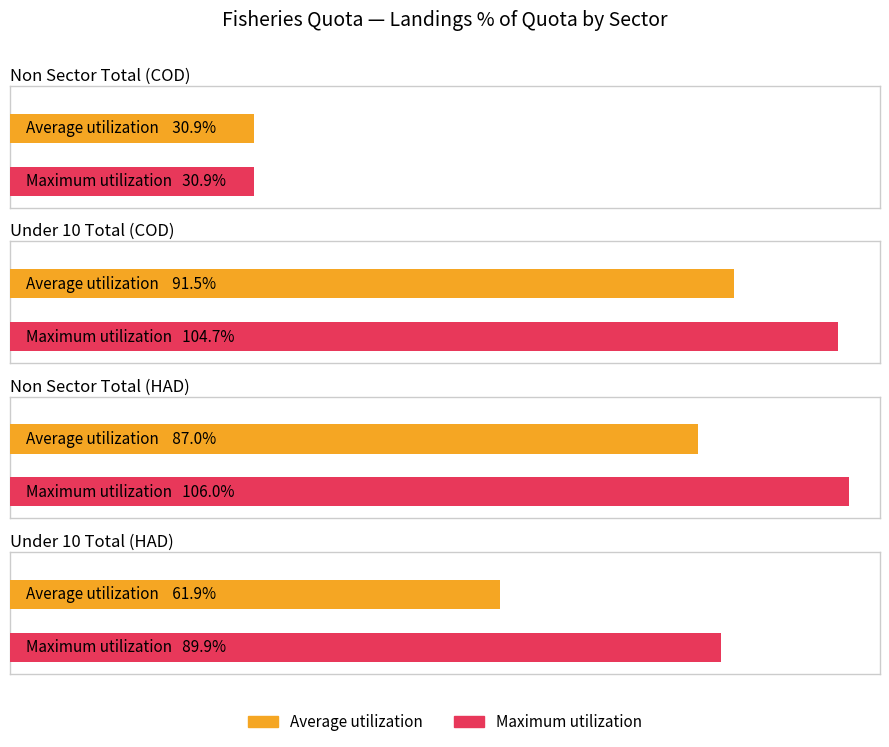

What are all the series names shown in the legend?

Average utilization, Maximum utilization